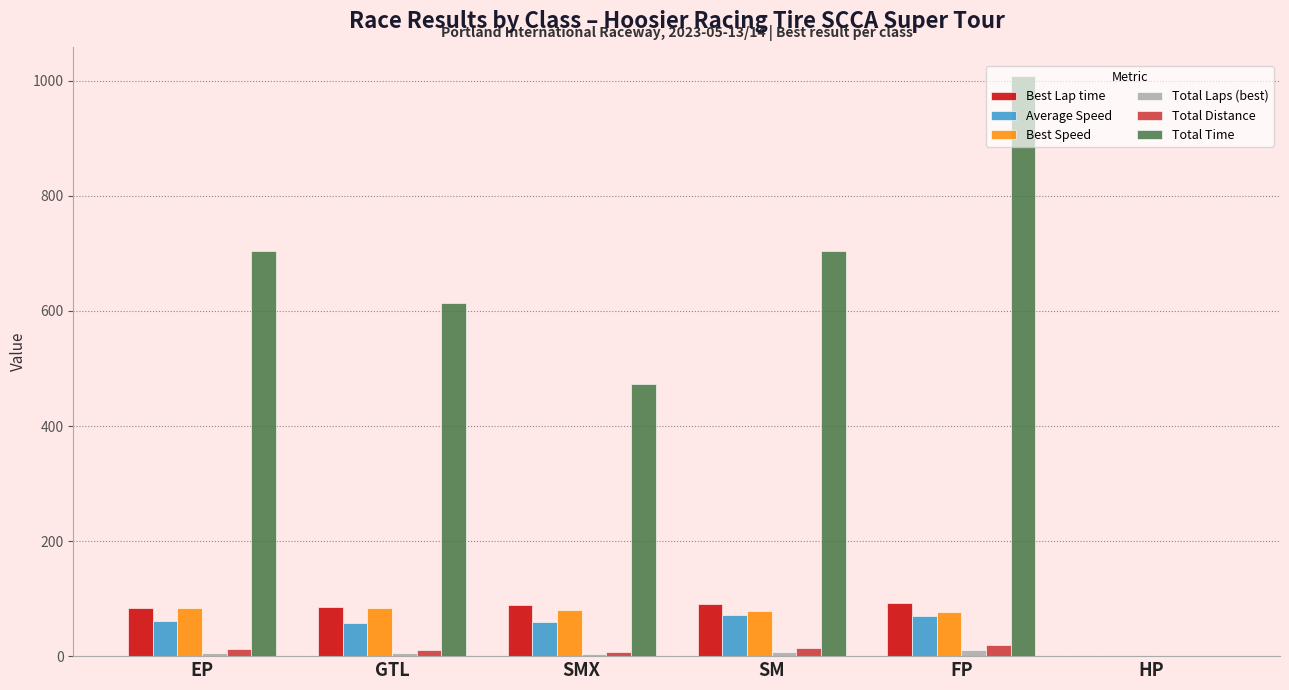

Between EP and HP, which series saw the biggest shift?

Total Time